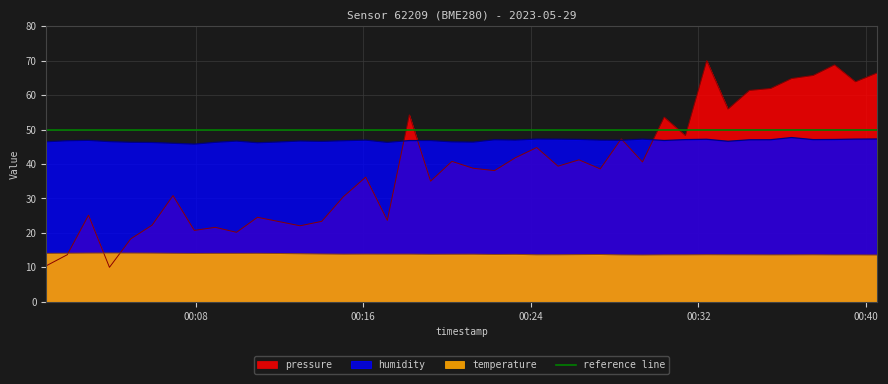

Between which two adjacent categories do temperature and pressure first intersect?

2023-05-29T00:01:52 and 2023-05-29T00:02:53